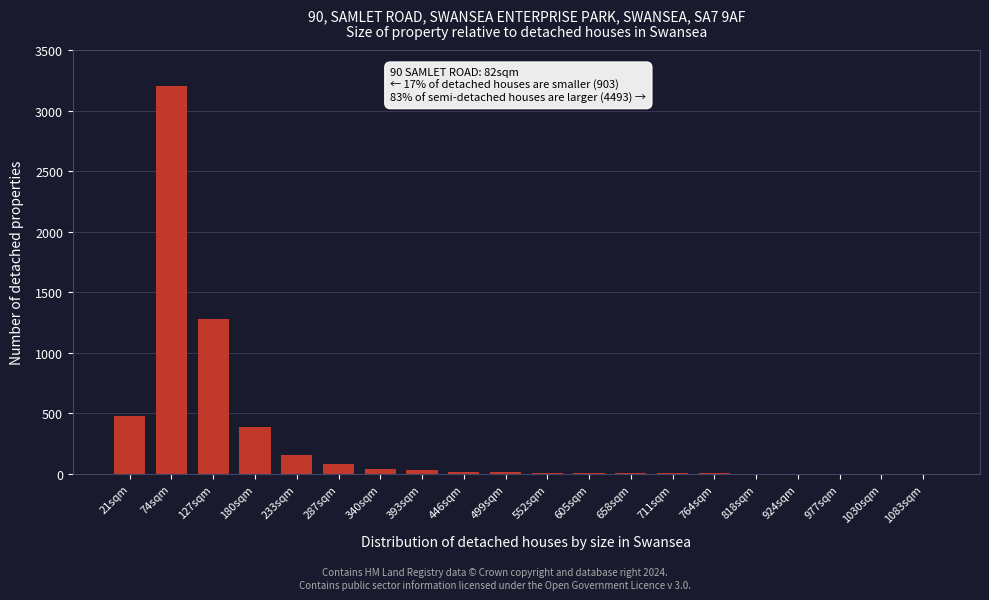

The chart shows a value of 4 at 764sqm. True or false?

True